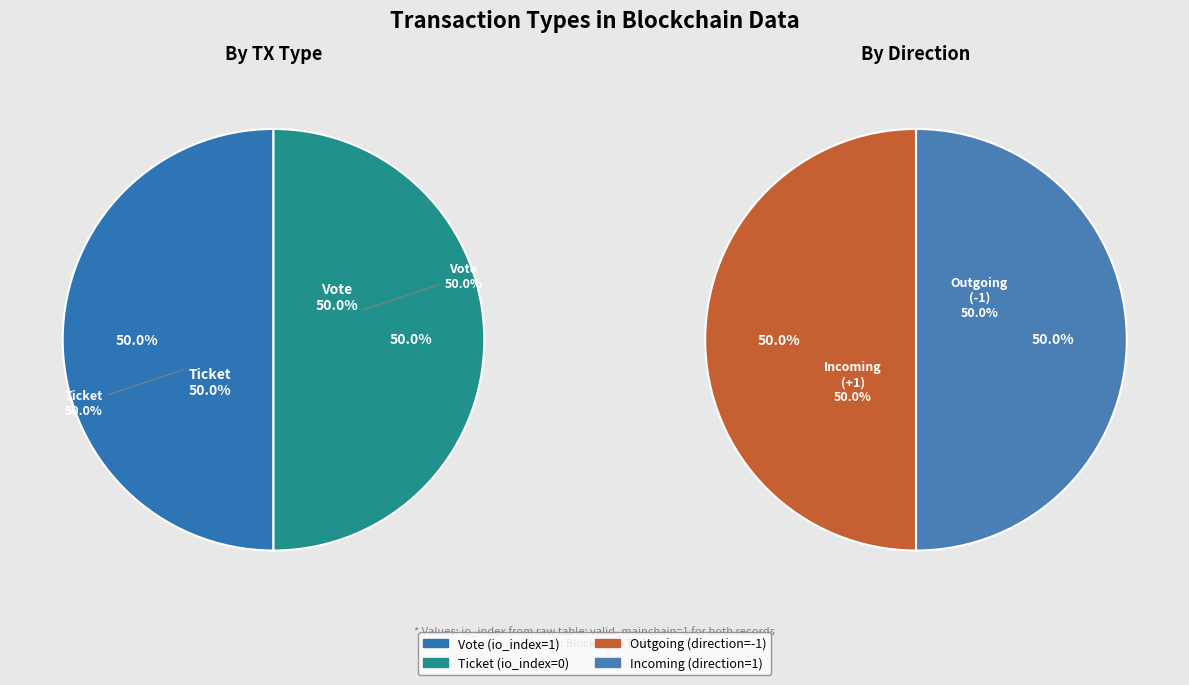

Rank the categories by value from highest to lowest.

Vote (io_index=1), Ticket (io_index=0)